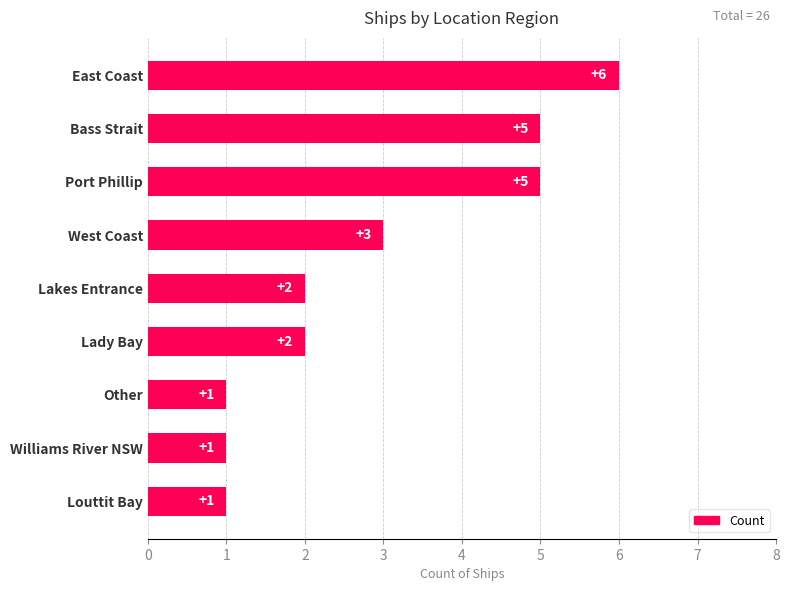

What is the maximum value shown in the chart?

6